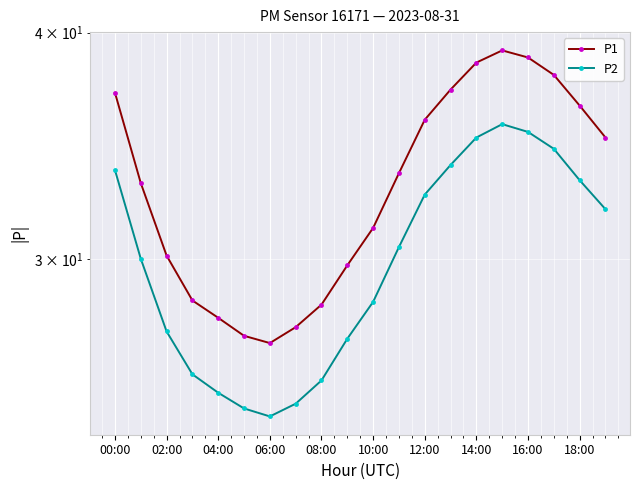

Count the number of categories in the chart.

20